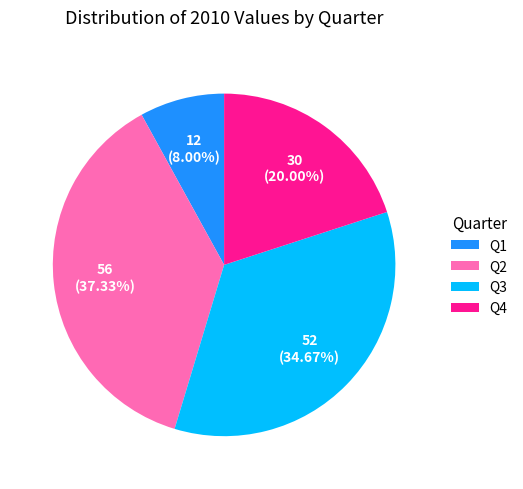

What percentage is the Q1 slice, to the nearest percent?

8%